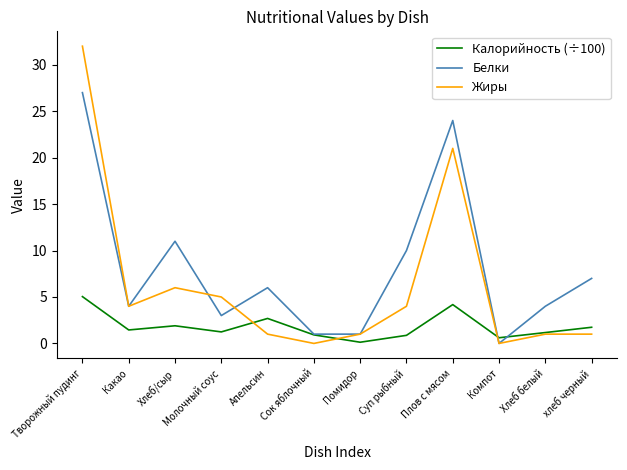

The Белки series shows 4.0 at Какао. True or false?

True